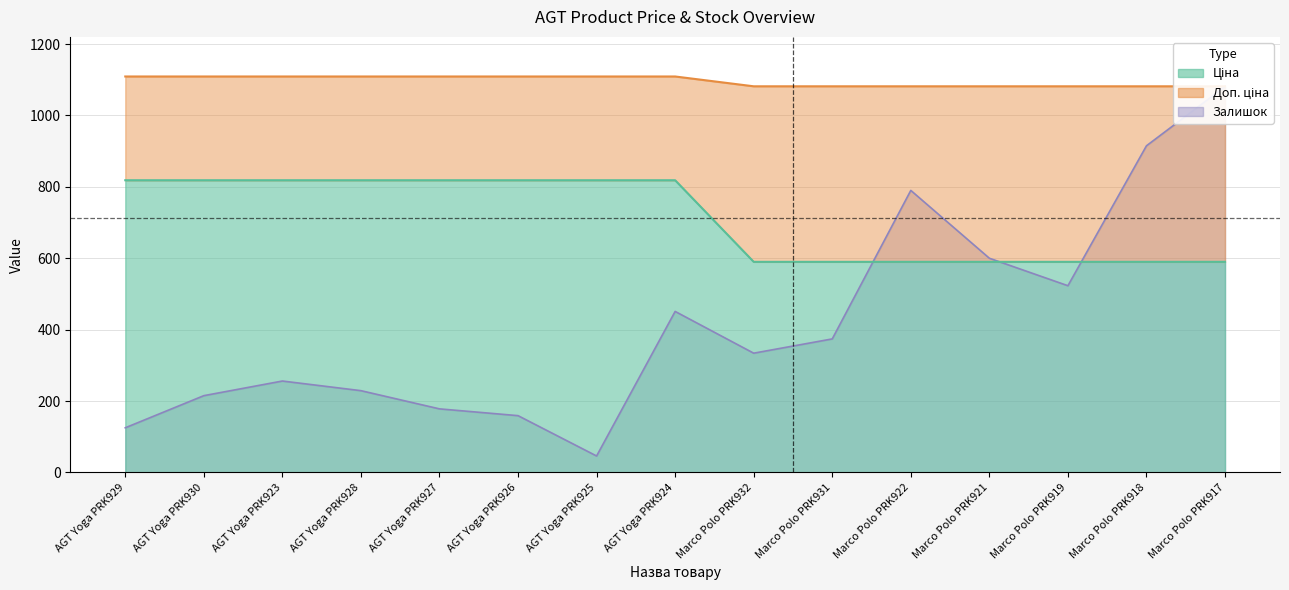

What is the maximum value for Залишок?

1081.0